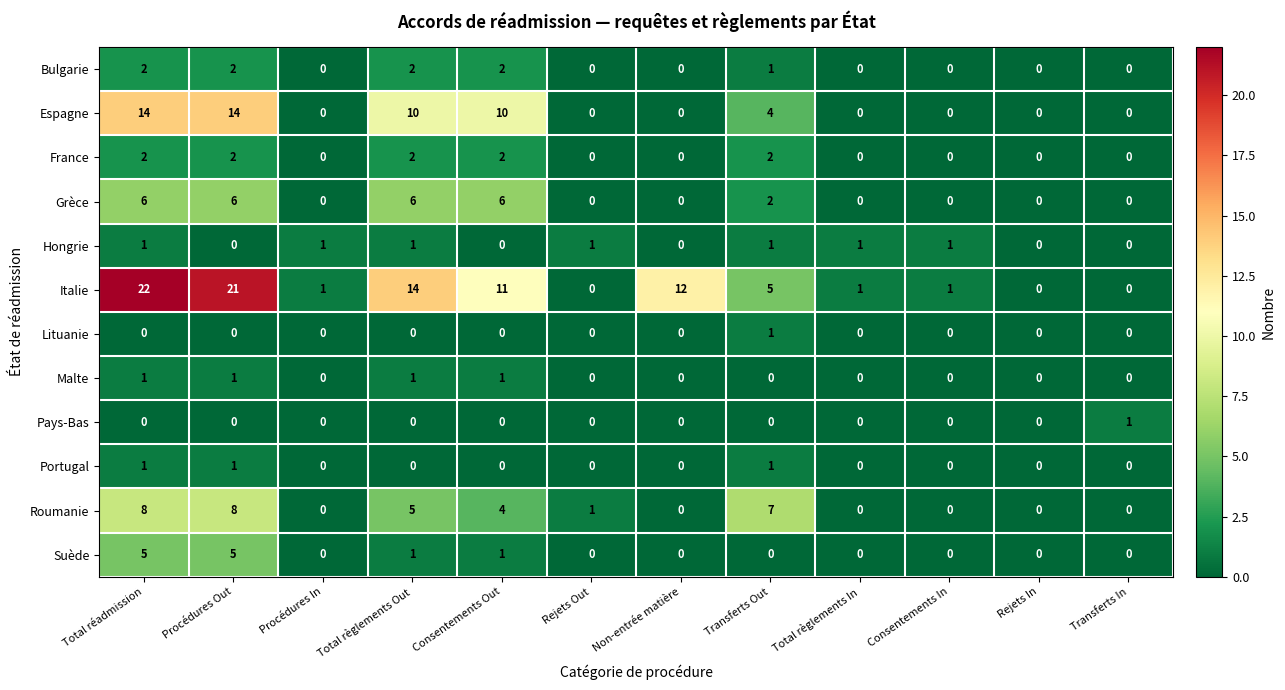

What is the greatest value displayed?

22